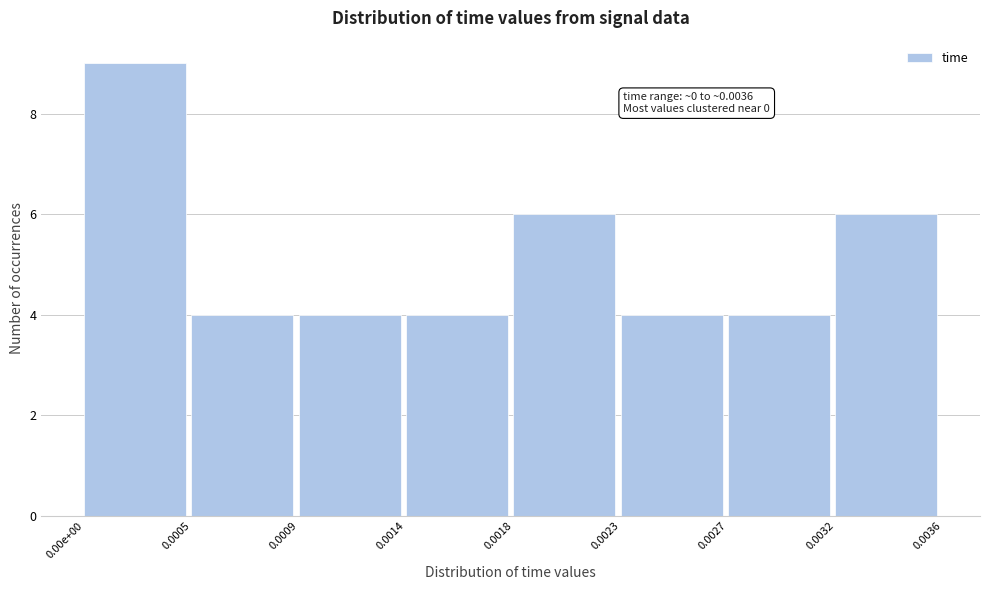

Reading left to right, list all the values displayed in this chart.

9	4	4	4	6	4	4	6